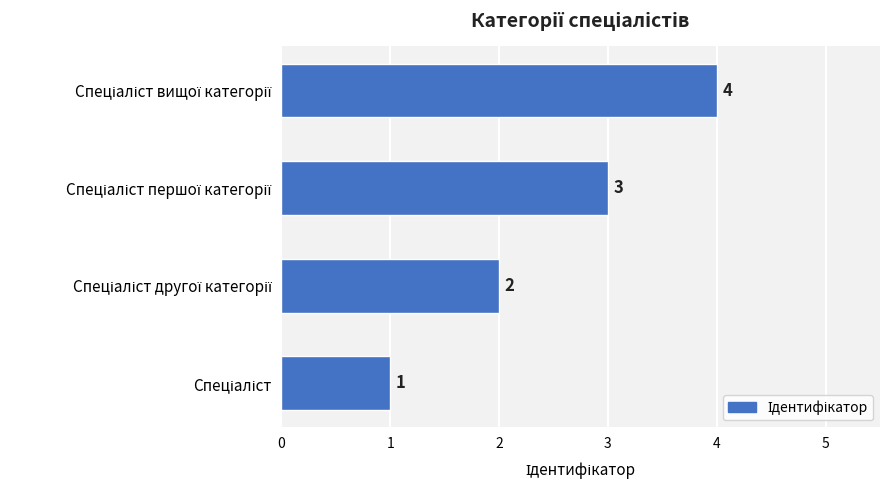

How many categories are shown in the chart?

4